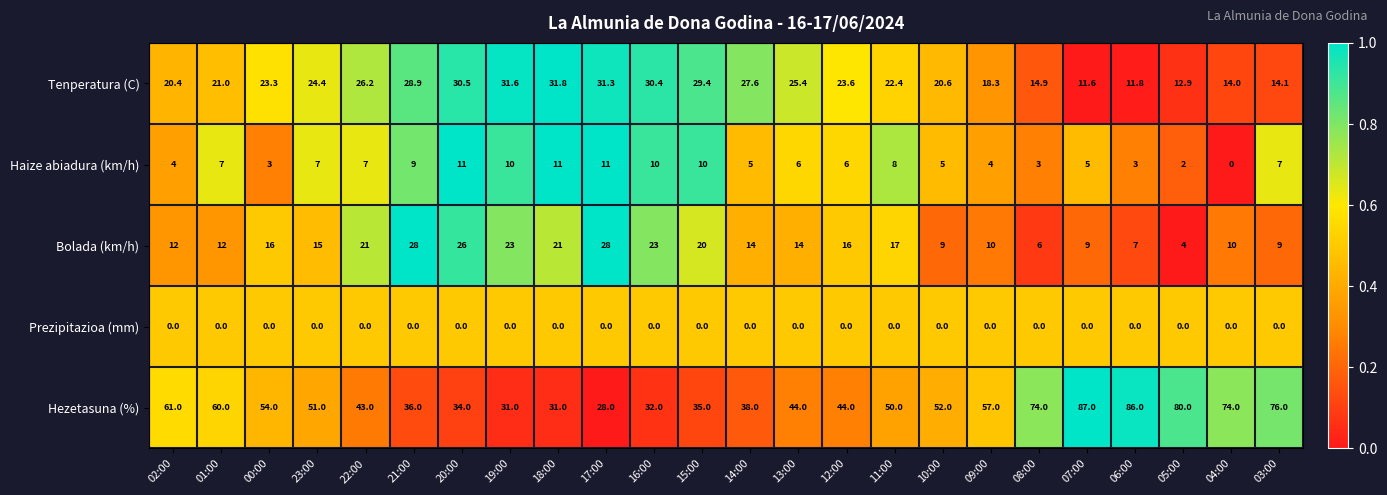

What is the average value of the Bolada (km/h) series?

15.4